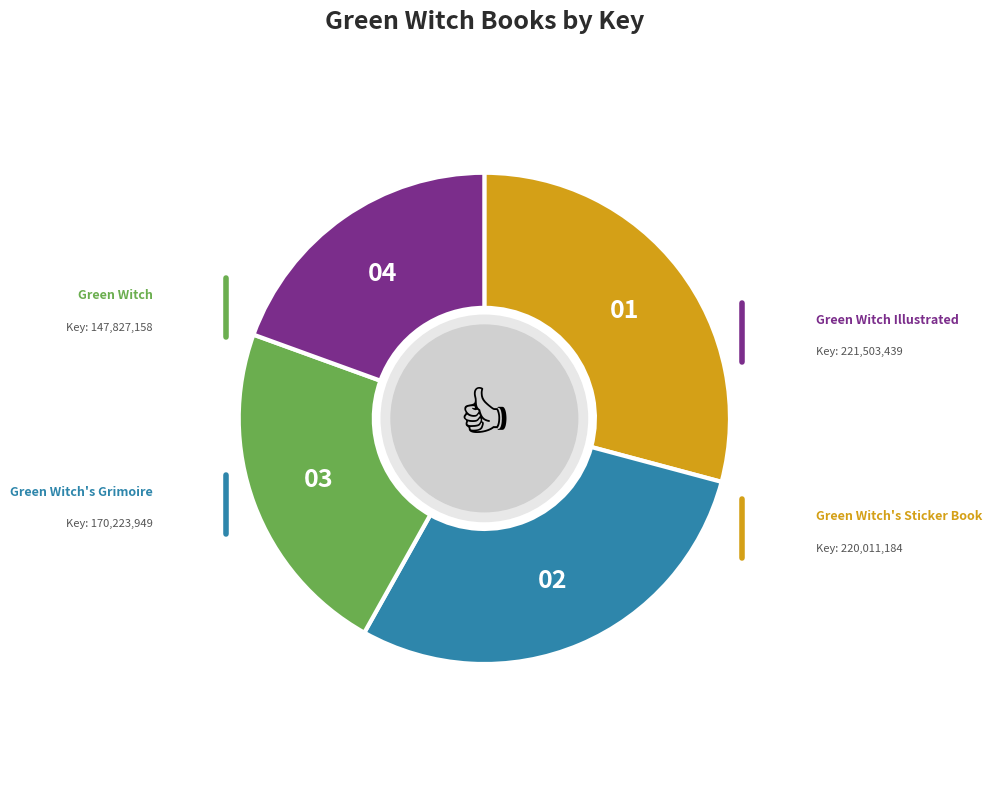

How many slices are in this pie chart?

4